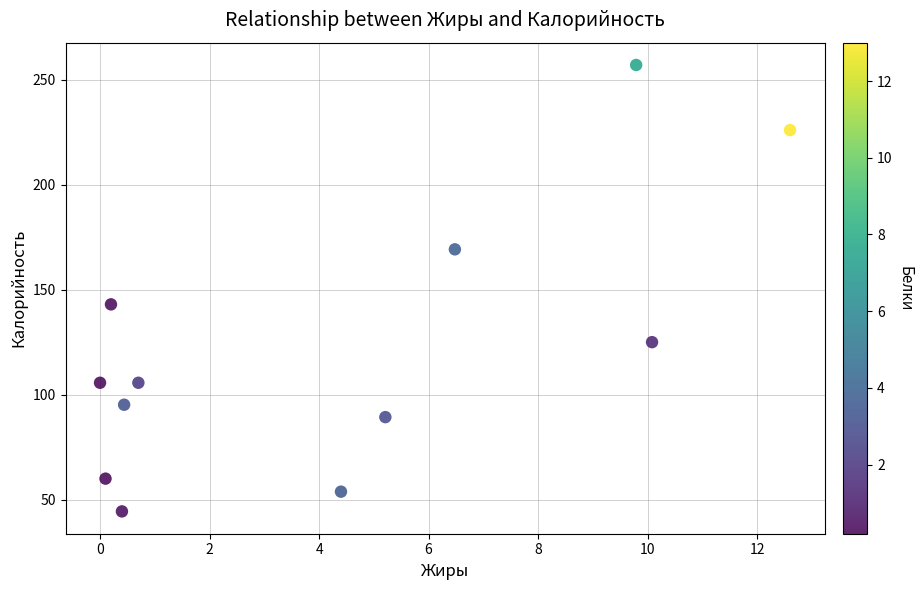

What Y value in the scatter plot is closest to 150?

143.0